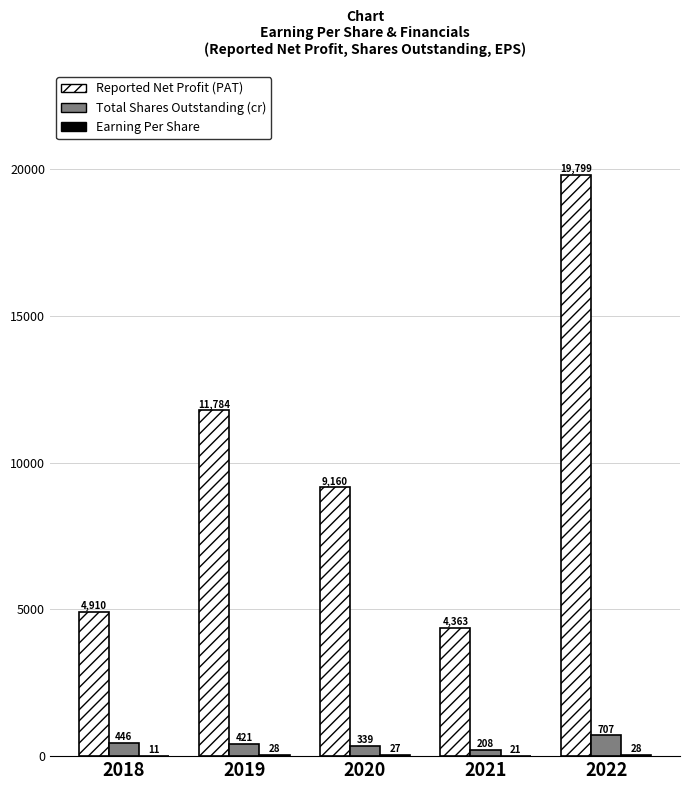

At which label is Total Shares Outstanding (cr) closest to 457?

2018